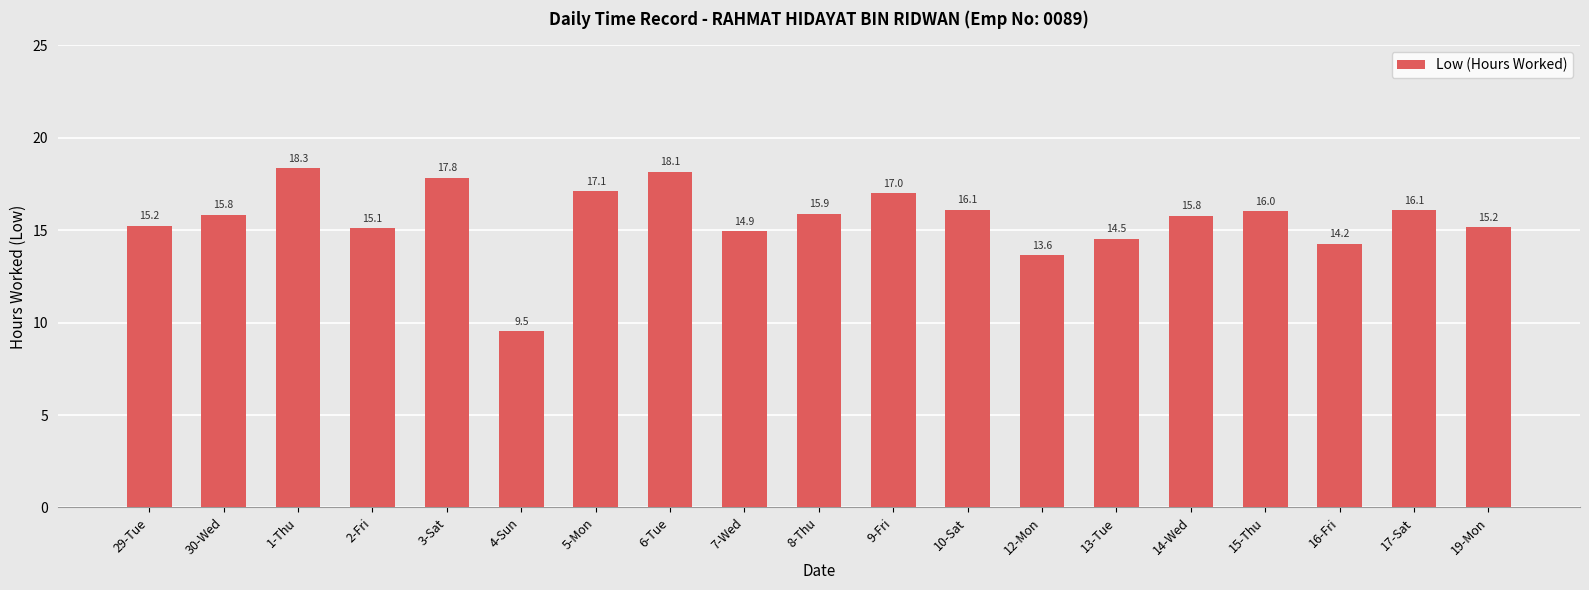

What is the difference between the maximum and minimum values?

8.8